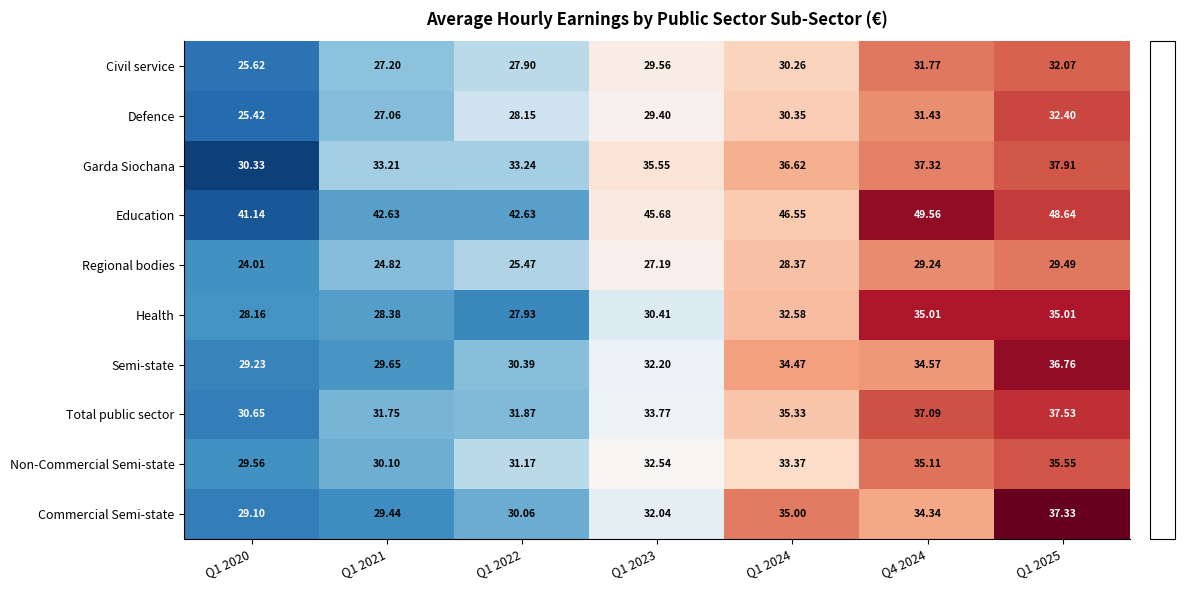

Which series has the largest total across all categories?

Education